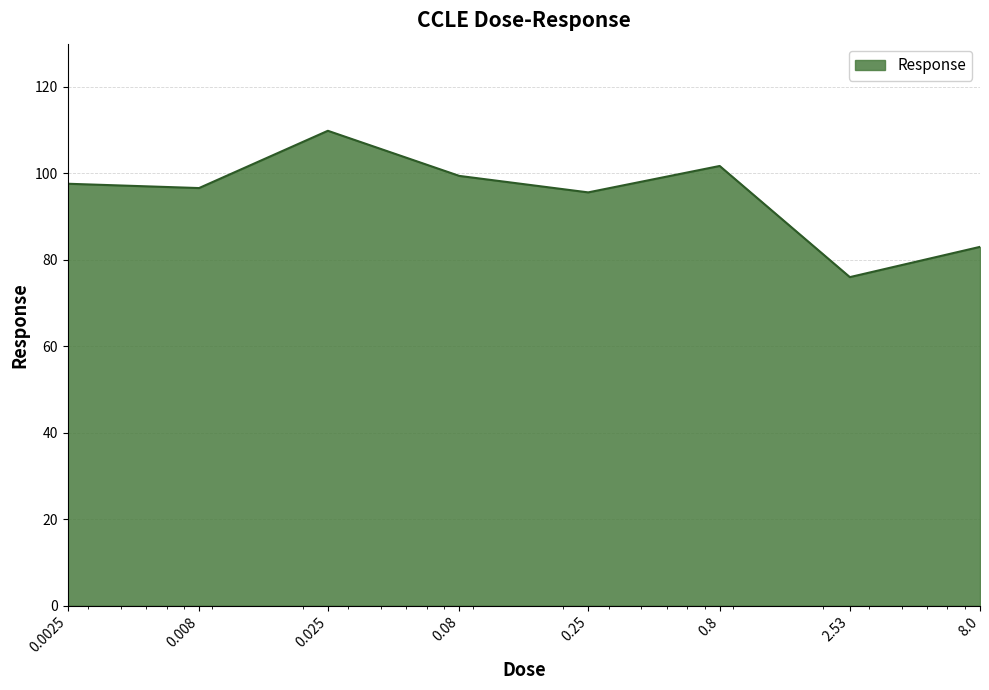

True or false: there are more than 0 points higher than both neighbors.

True